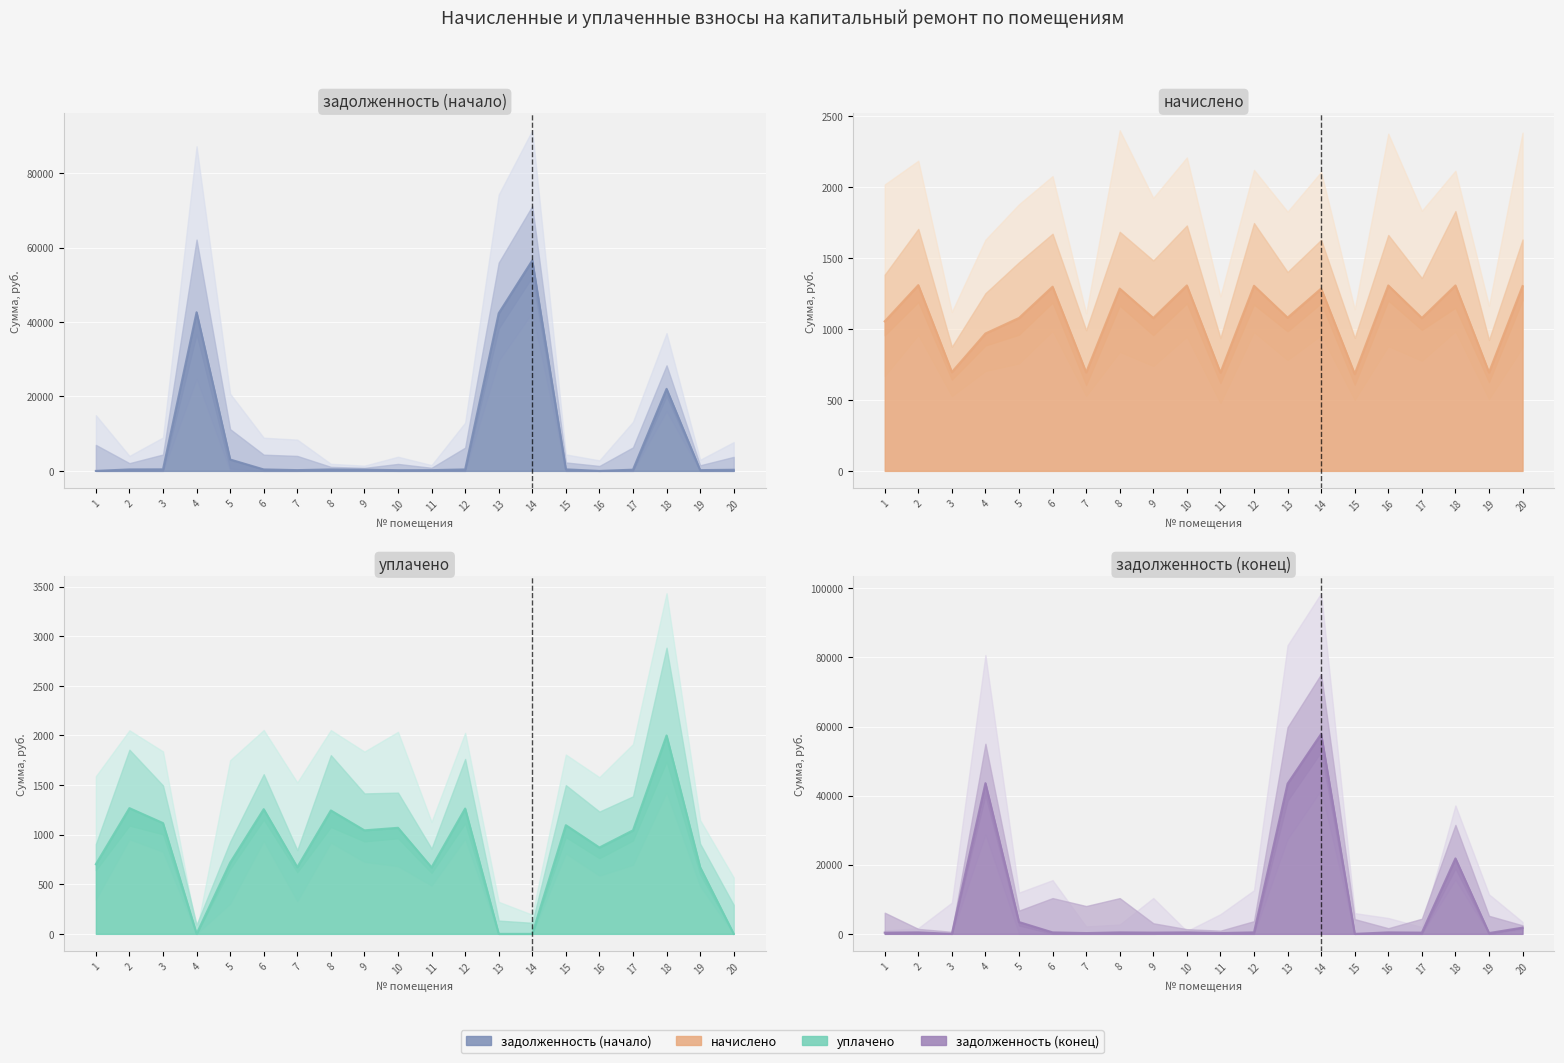

How many lines are shown in the chart?

4